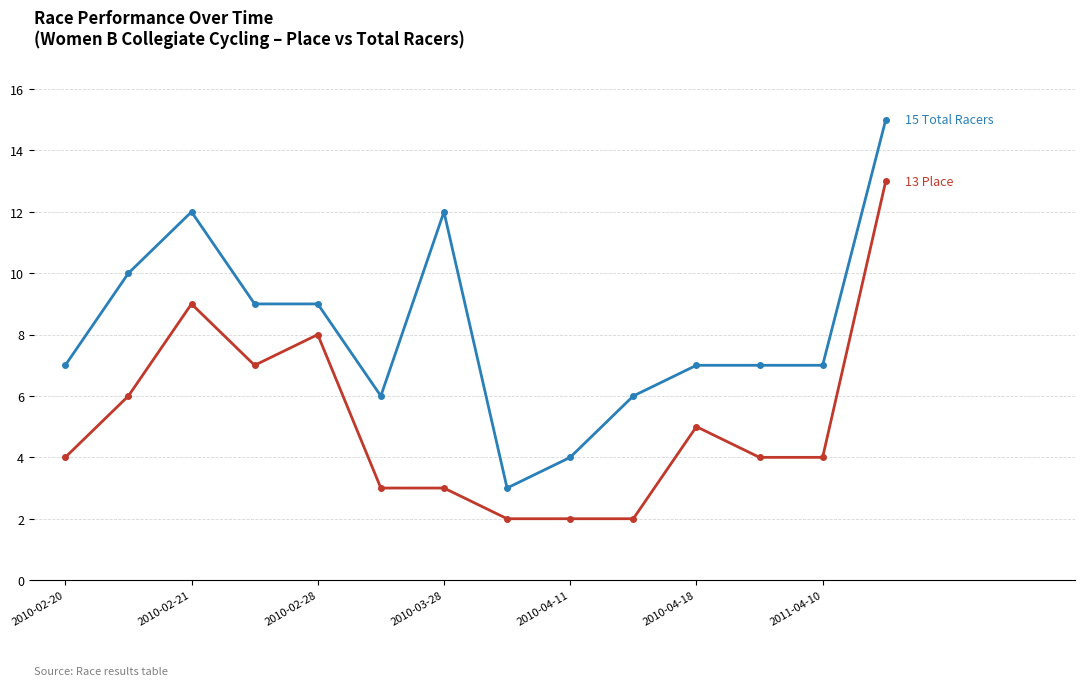

What is the greatest value displayed?

15